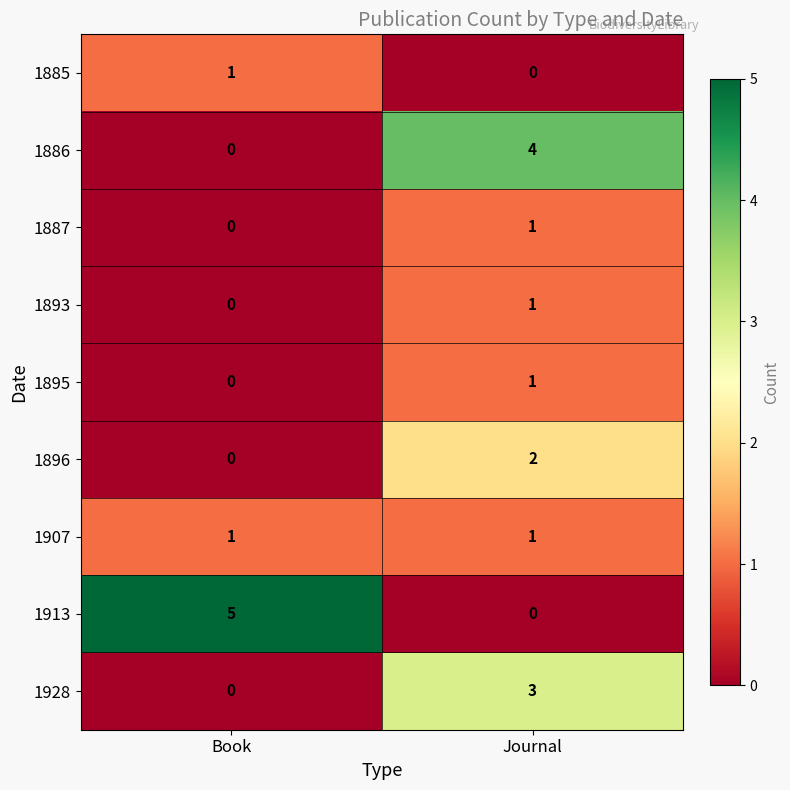

What is the sum of all 1913 values?

5